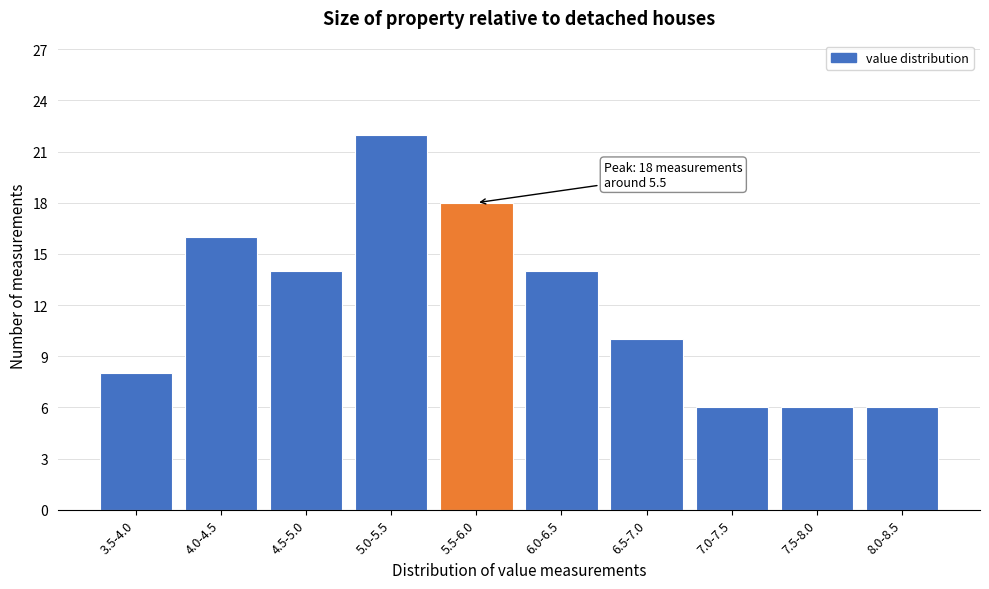

Reading left to right, what are all the values shown in this chart?

3.5-4.0=8	4.0-4.5=16	4.5-5.0=14	5.0-5.5=22	5.5-6.0=18	6.0-6.5=14	6.5-7.0=10	7.0-7.5=6	7.5-8.0=6	8.0-8.5=6